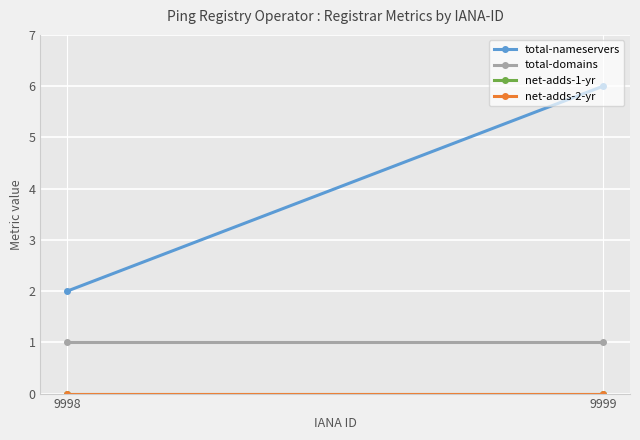

Reading left to right, what are all the values shown in this chart?

total-nameservers: 2	6
total-domains: 1	1
net-adds-1-yr: 0	0
net-adds-2-yr: 0	0